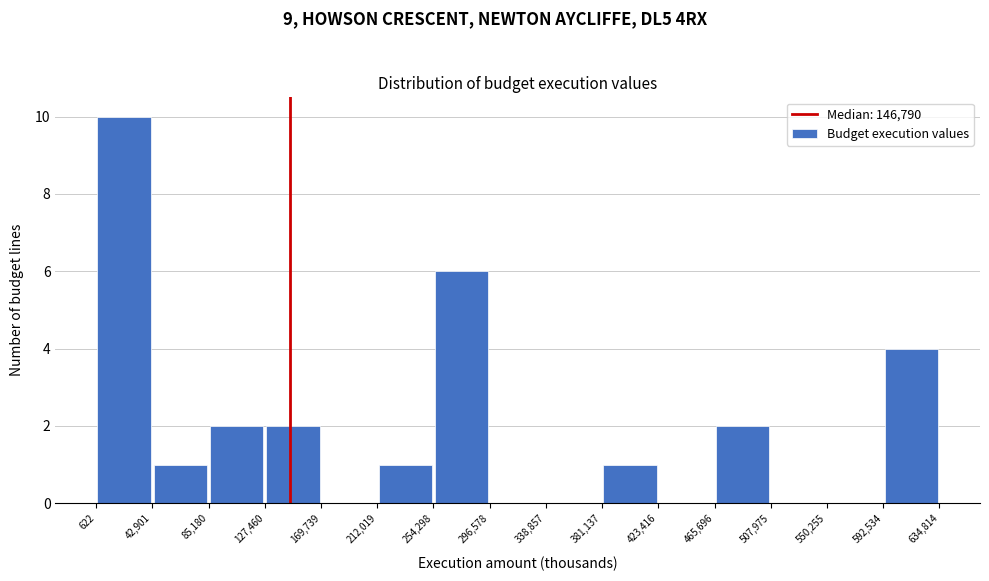

What is the height of the bar covering 212,019 to 254,298 on the x-axis? The values are not printed on the chart, so give them approximately, as read against the axis.

1